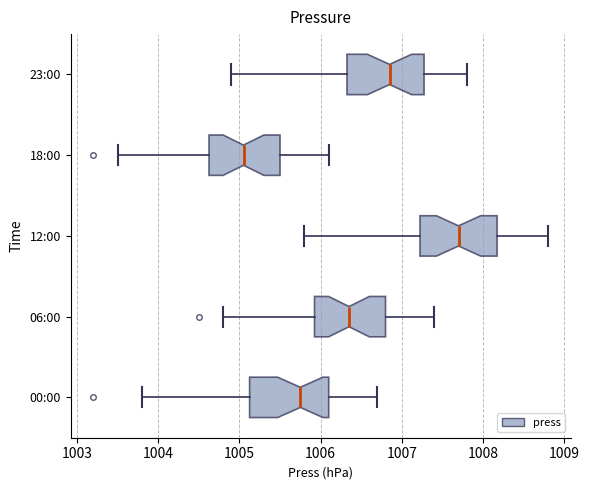

Reading bottom to top, read every box against the x-axis: the position of its median line, the range the box covers, and the ends of its whiskers. The values are not printed on the chart, so give them approximately, as read against the axis.

00:00: median 1005.8, box 1005.1 to 1006.1, whiskers 1003.8 to 1006.7
06:00: median 1006.4, box 1005.9 to 1006.8, whiskers 1004.8 to 1007.4
12:00: median 1007.7, box 1007.2 to 1008.2, whiskers 1005.8 to 1008.8
18:00: median 1005.1, box 1004.6 to 1005.5, whiskers 1003.5 to 1006.1
23:00: median 1006.9, box 1006.3 to 1007.3, whiskers 1004.9 to 1007.8